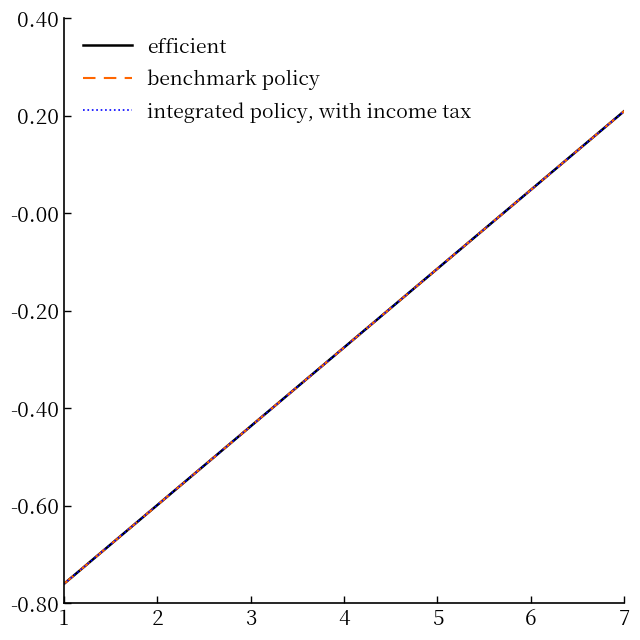

Does the chart display data point markers on the line(s)?

No